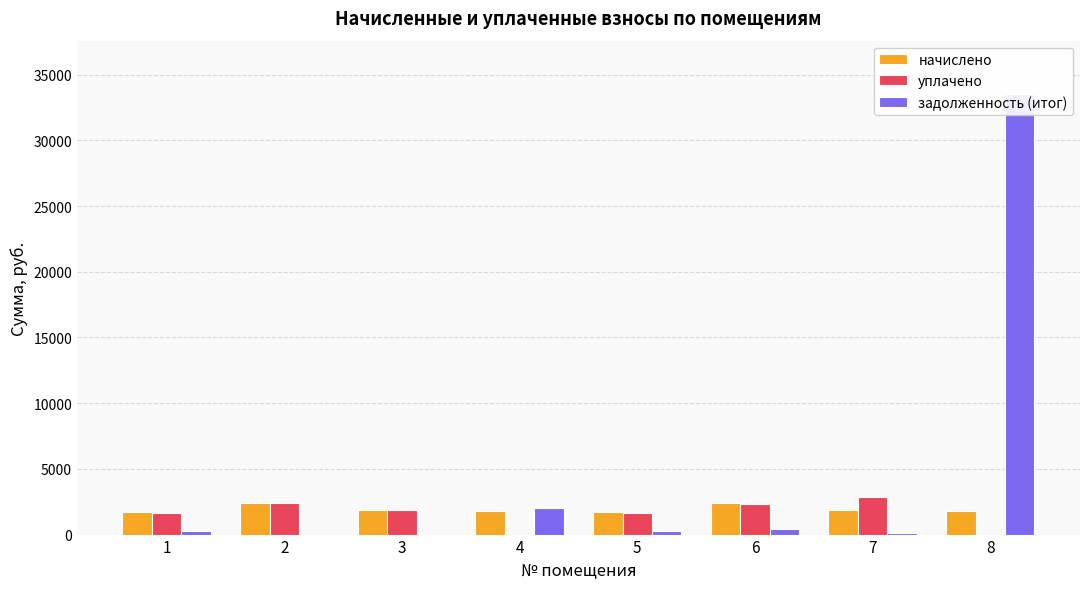

Which series has the largest range (max minus min)?

задолженность (итог)